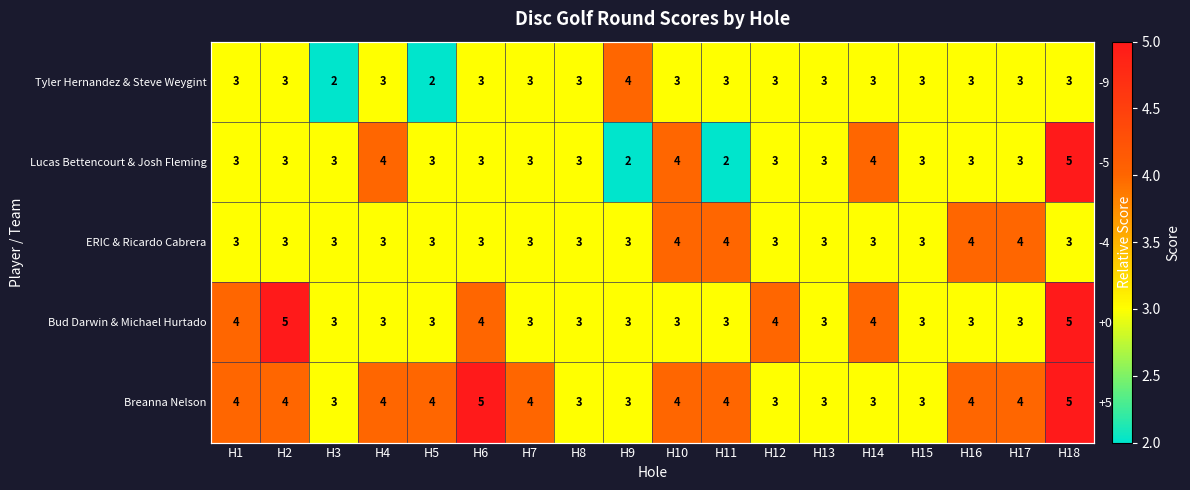

Is the value of Breanna Nelson at H1 greater than the value of Bud Darwin & Michael Hurtado at H2?

No